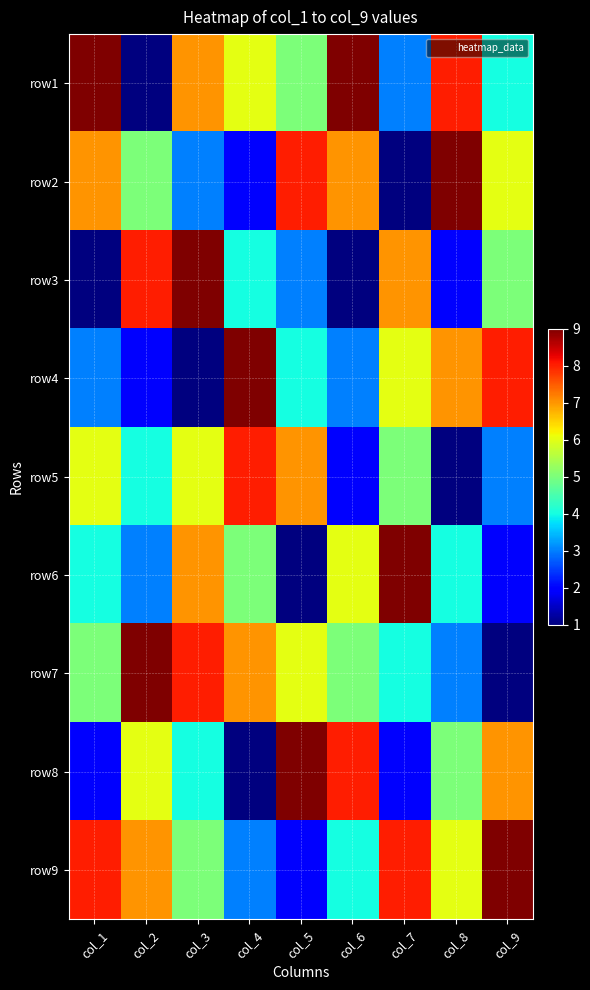

At which category does the chart reach its minimum across all series?

col_2